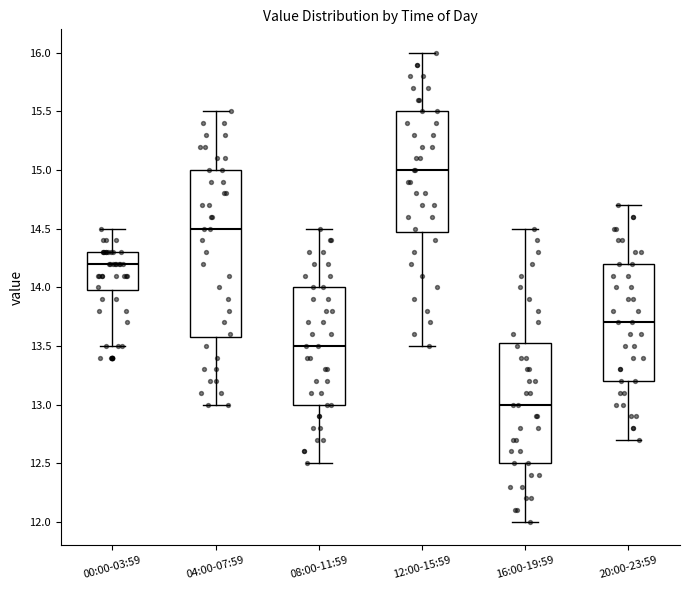

Reading left to right, read every box against the y-axis: the position of its median line, the range the box covers, and the ends of its whiskers. The values are not printed on the chart, so give them approximately, as read against the axis.

00:00-03:59: median 14.20, box 14.00 to 14.30, whiskers 13.50 to 14.50
04:00-07:59: median 14.50, box 13.60 to 15.00, whiskers 13.00 to 15.50
08:00-11:59: median 13.50, box 13.00 to 14.00, whiskers 12.50 to 14.50
12:00-15:59: median 15.00, box 14.50 to 15.50, whiskers 13.50 to 16.00
16:00-19:59: median 13.00, box 12.50 to 13.55, whiskers 12.00 to 14.50
20:00-23:59: median 13.70, box 13.20 to 14.20, whiskers 12.70 to 14.70